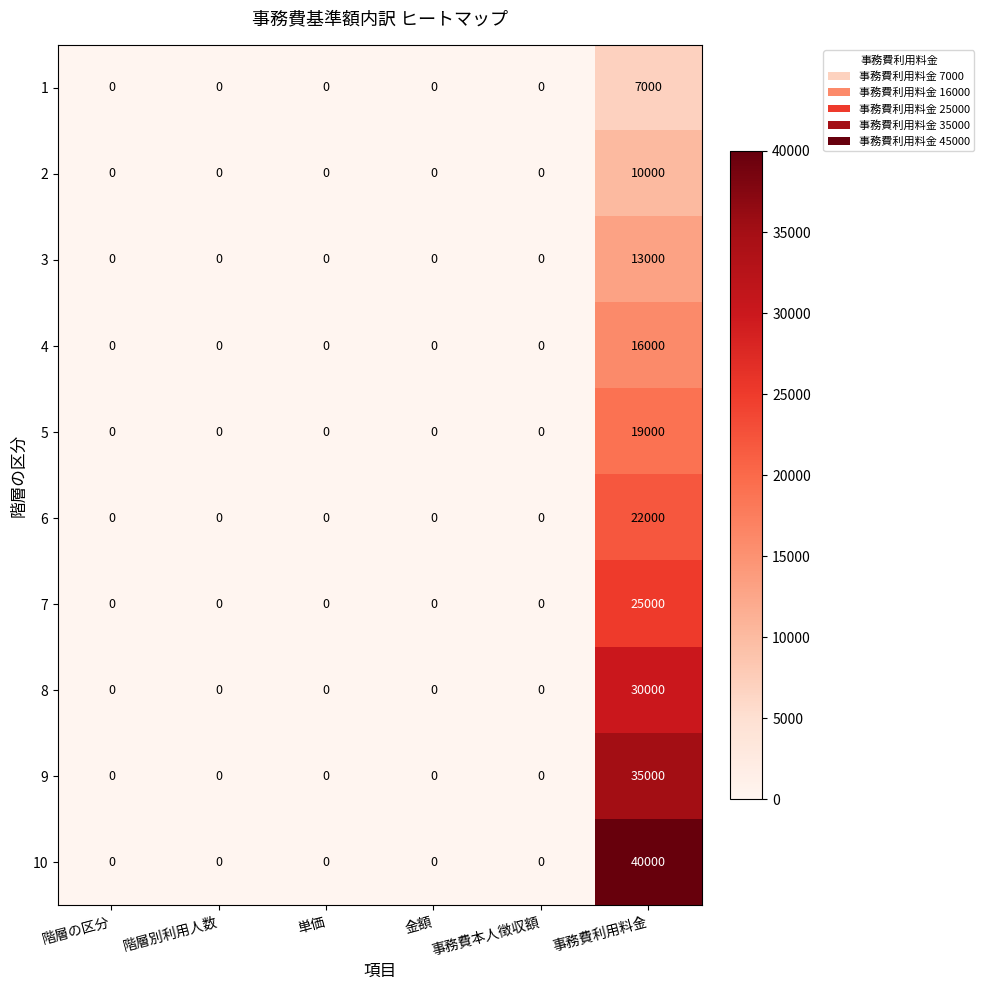

List the series in order of their peak value, highest first.

10, 9, 8, 7, 6, 5, 4, 3, 2, 1